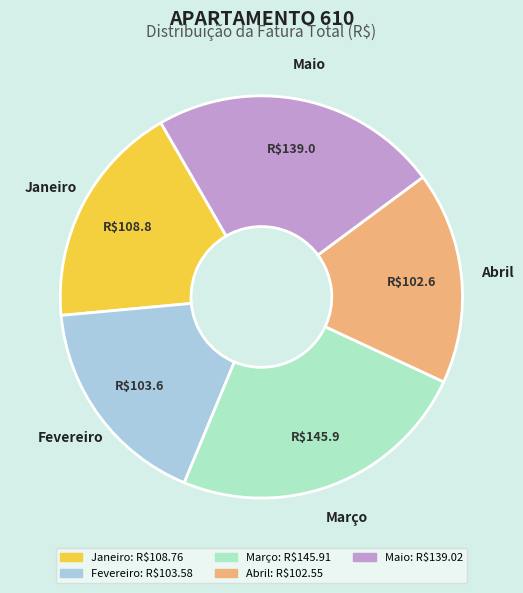

Does Maio account for over 50% of the chart?

No